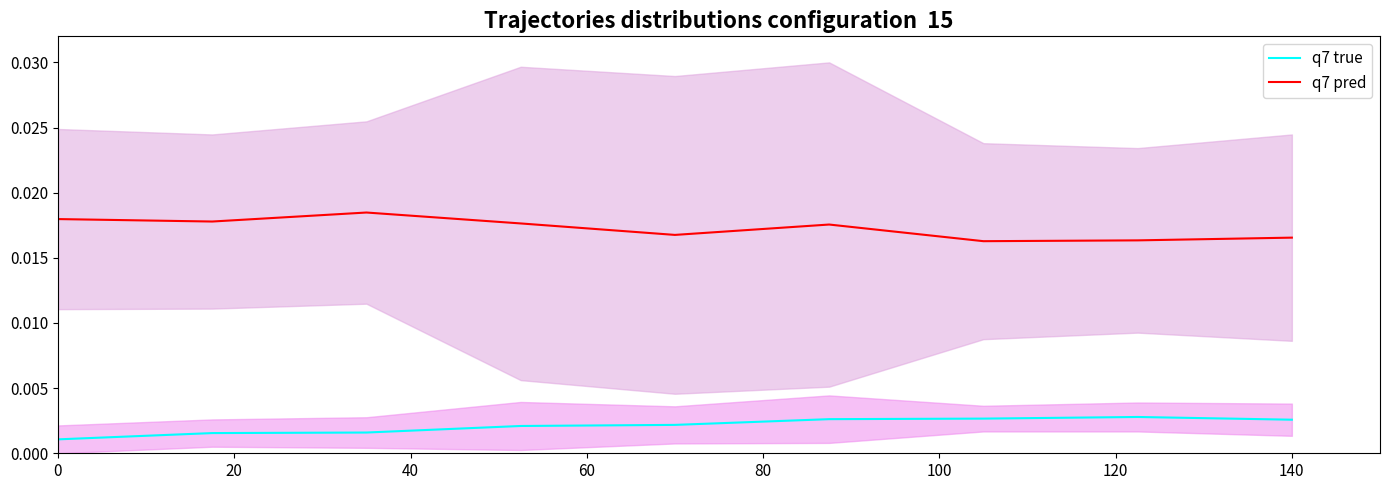

True or false: q7 true and q7 pred cross at least once.

False